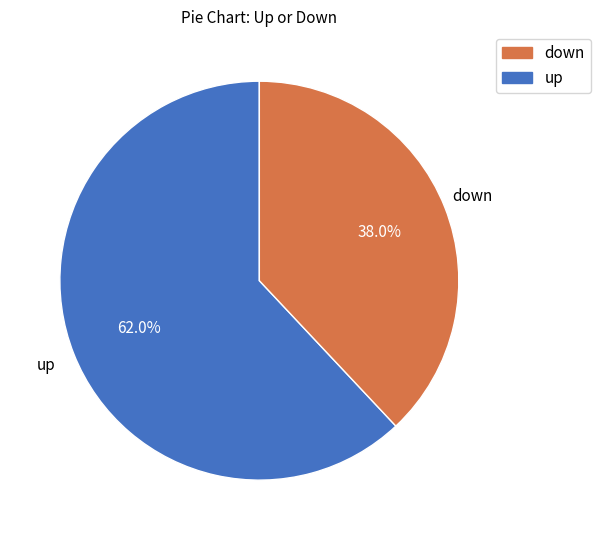

How many slices are in this pie chart?

2